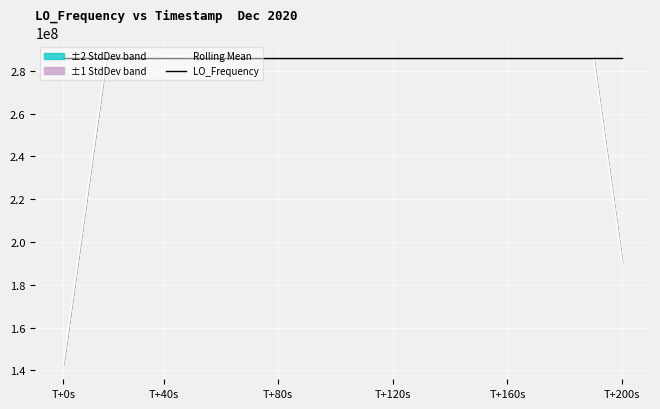

Which series has the largest total across all categories?

LO_Frequency